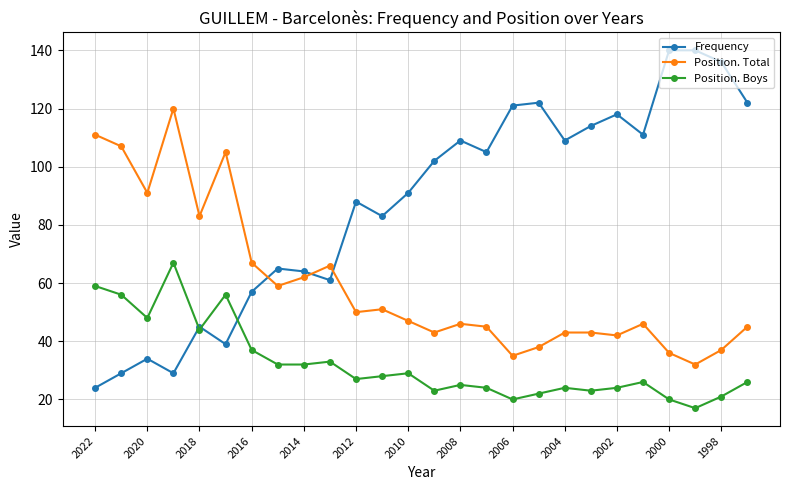

Which series has the widest spread of values?

Frequency